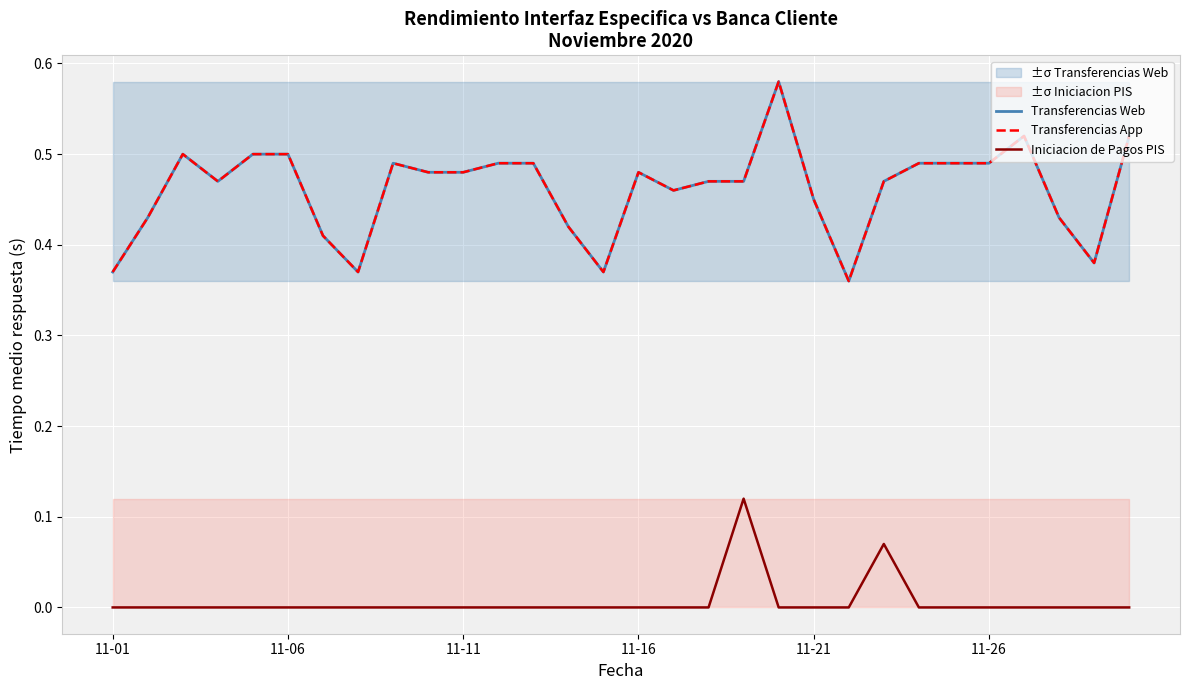

How many lines are shown in the chart?

3